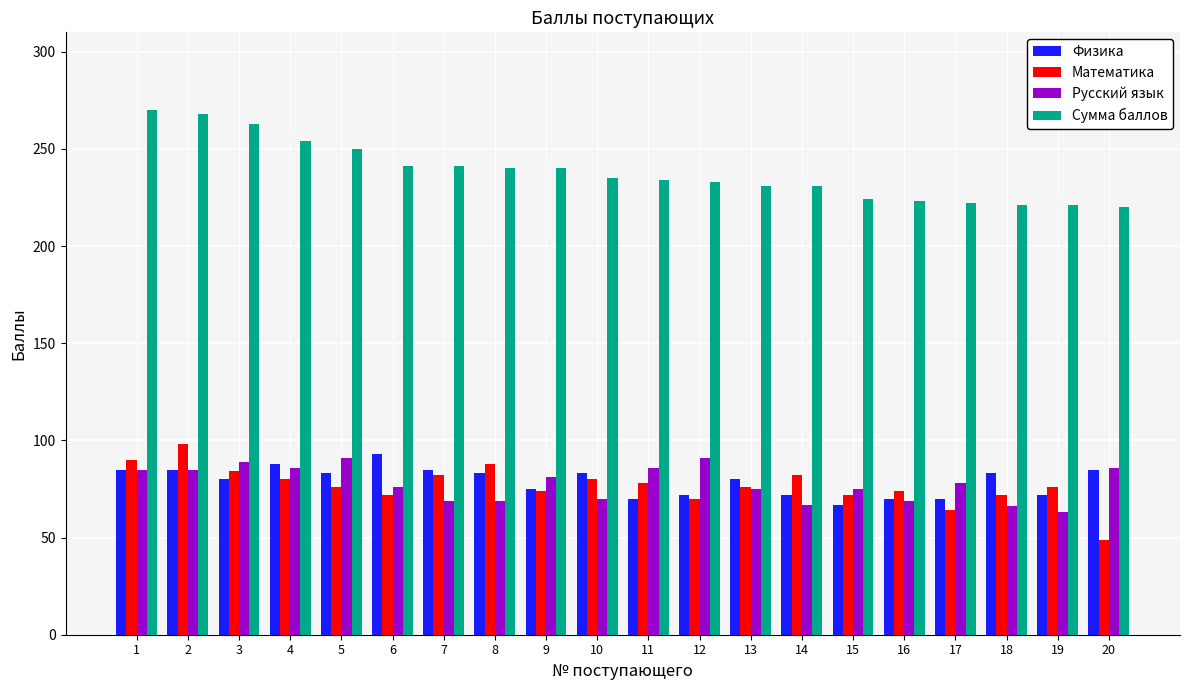

At how many categories does at least one series exceed 151?

20